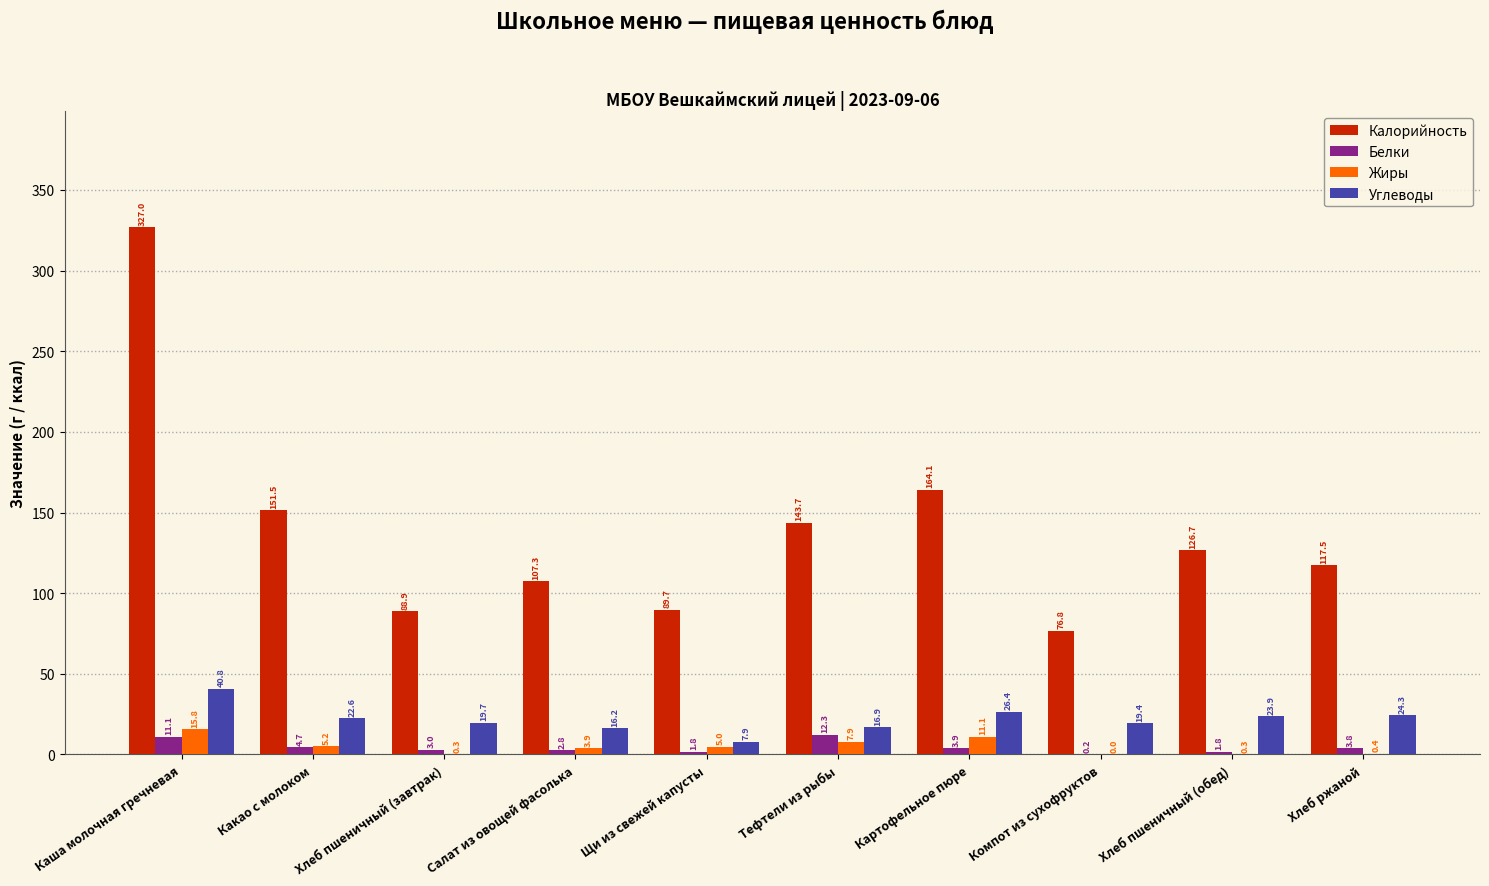

What is the approximate value of Углеводы at Компот из сухофруктов?

19.4